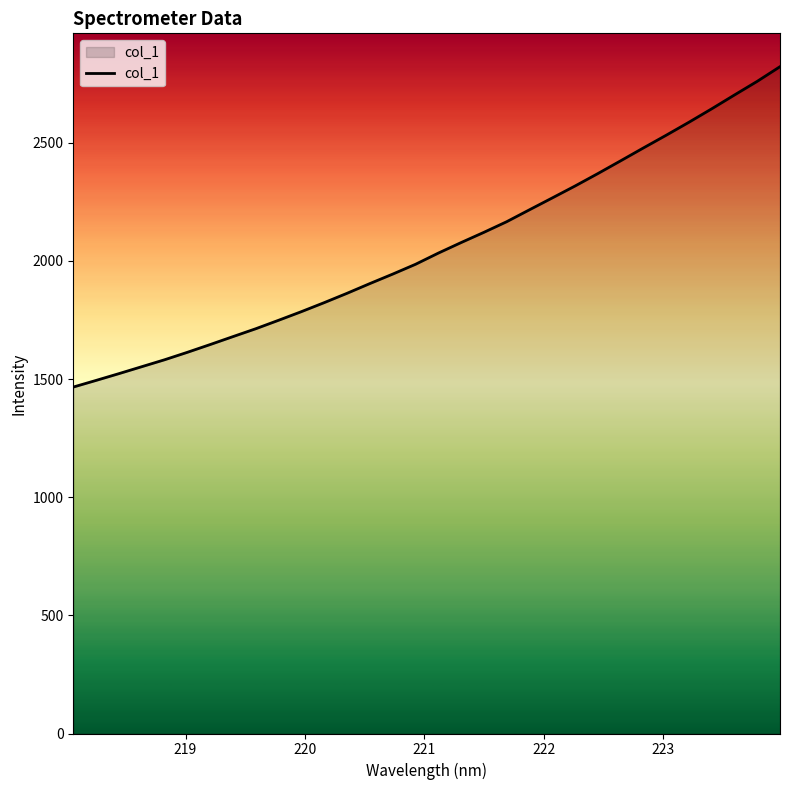

What is the minimum value shown in the chart?

1466.1